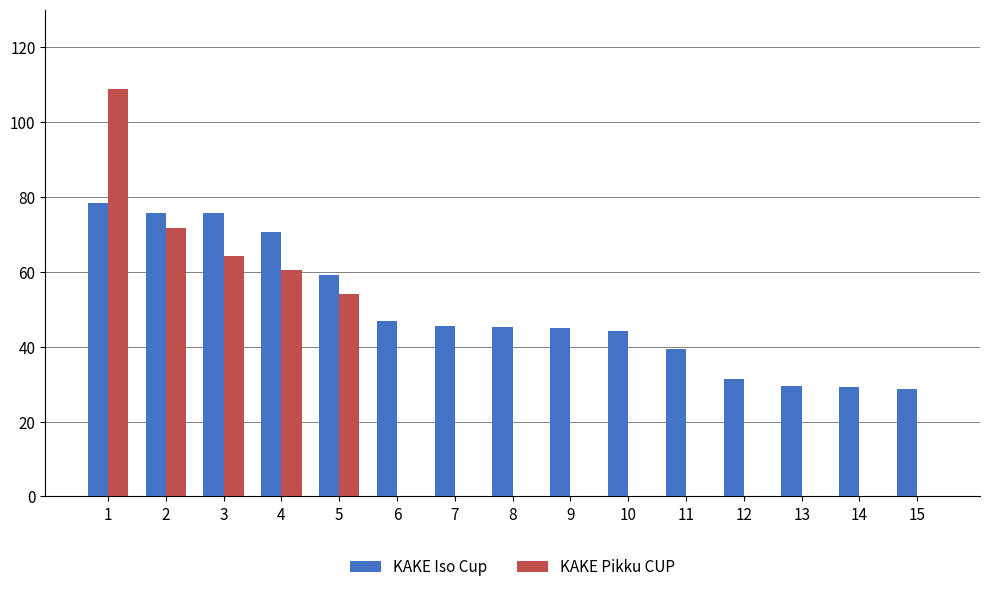

Which series changed the most between 4 and 8?

KAKE Pikku CUP